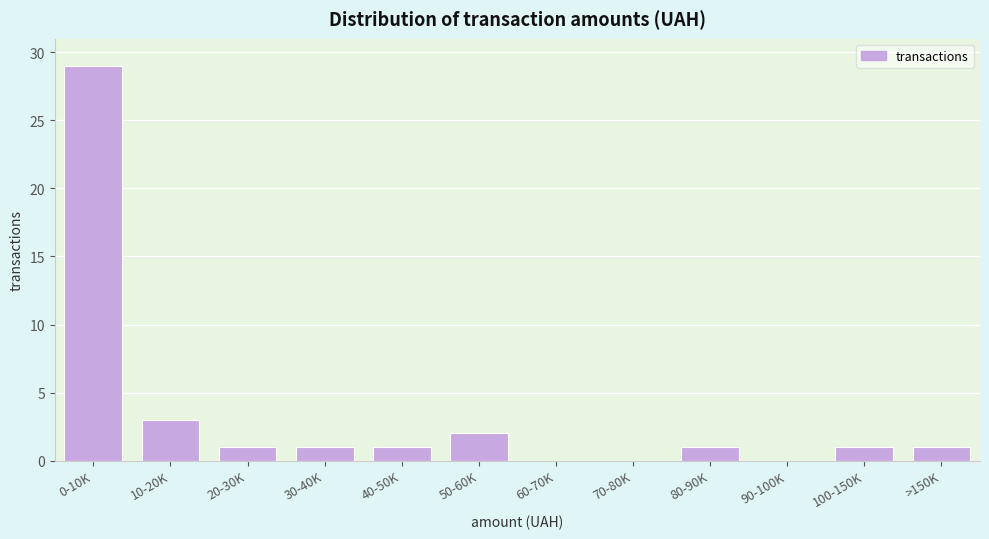

Reading right to left, what are all the values shown in this chart?

>150K=1	100-150K=1	90-100K=0	80-90K=1	70-80K=0	60-70K=0	50-60K=2	40-50K=1	30-40K=1	20-30K=1	10-20K=3	0-10K=29